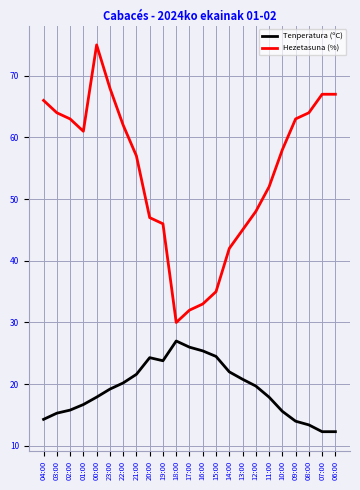

Between 19:00 and 07:00, which series saw the biggest shift?

Hezetasuna (%)